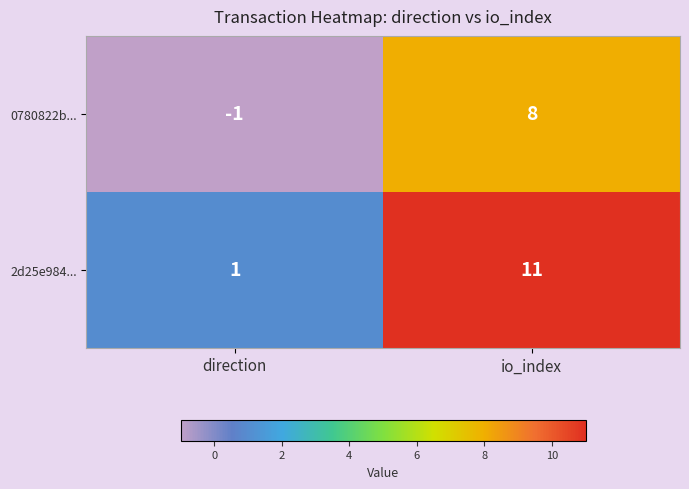

Reading left to right, what are all the values shown in this chart?

0780822b...: direction=-1	io_index=8
2d25e984...: direction=1	io_index=11